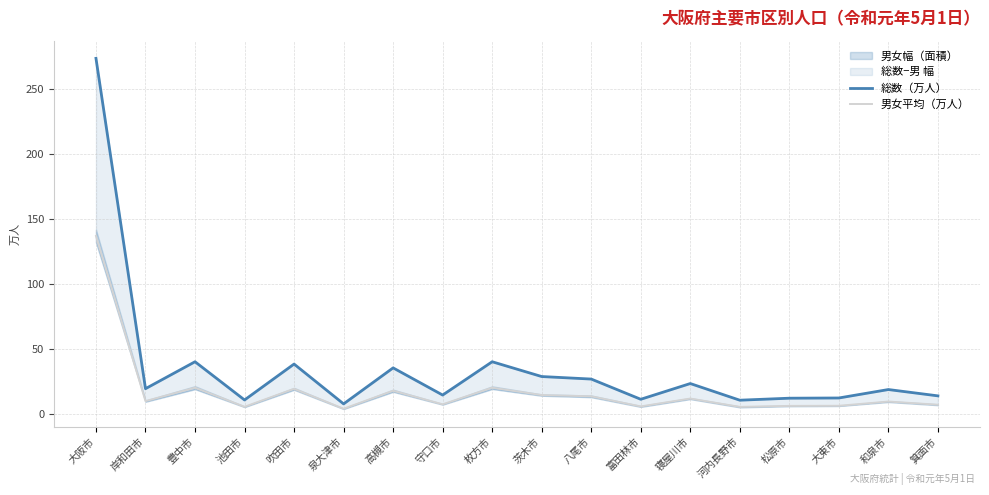

Reading right to left, extract all data points from this chart.

総数（万人）: 13.7	18.5	12.0	11.9	10.3	23.1	11.0	26.6	28.5	39.9	14.3	35.2	7.5	38.1	10.5	39.9	19.2	273.6
男女平均（万人）: 6.8	9.3	6.0	5.9	5.2	11.6	5.5	13.3	14.3	20.0	7.1	17.6	3.7	19.1	5.2	20.0	9.6	136.8